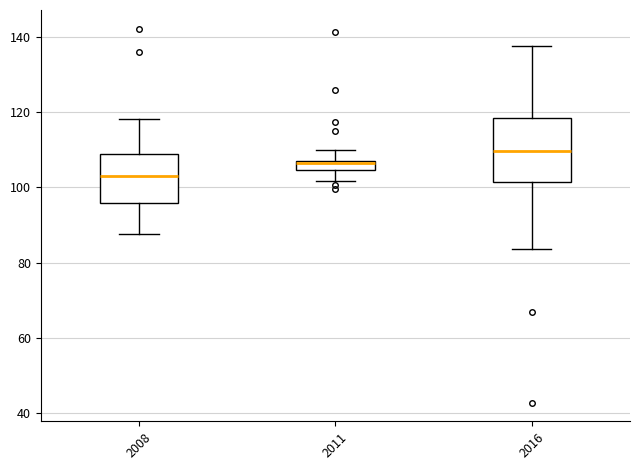

Where does the lower whisker of the box at x = 2016 end on the y-axis? The values are not printed on the chart, so give them approximately, as read against the axis.

84